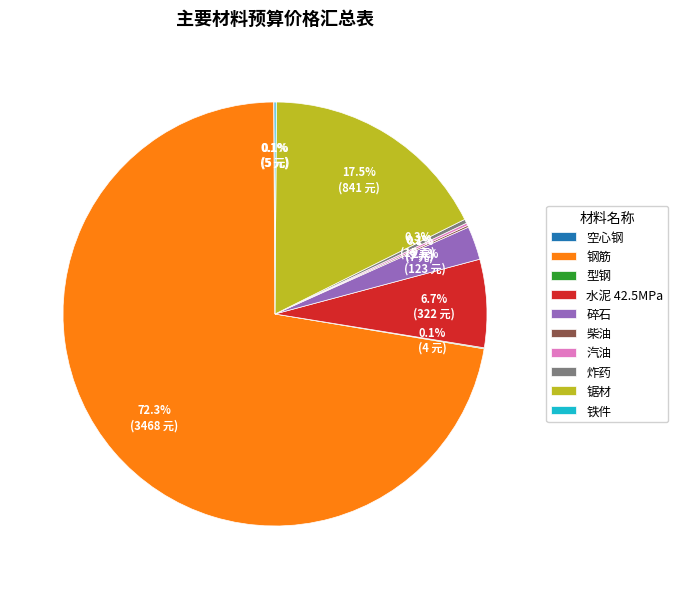

Is 钢筋 the majority of the pie?

Yes